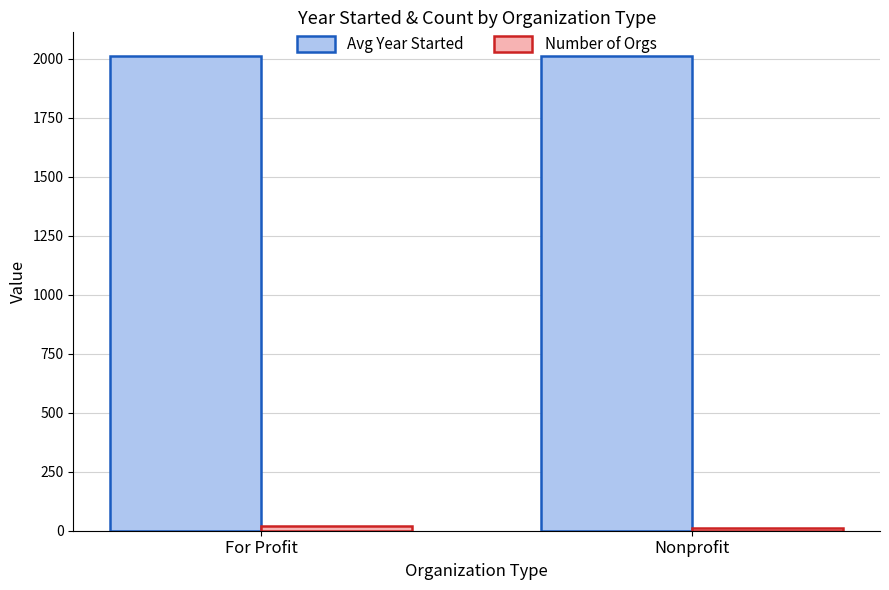

What is the average value of the Avg Year Started series?

2010.5